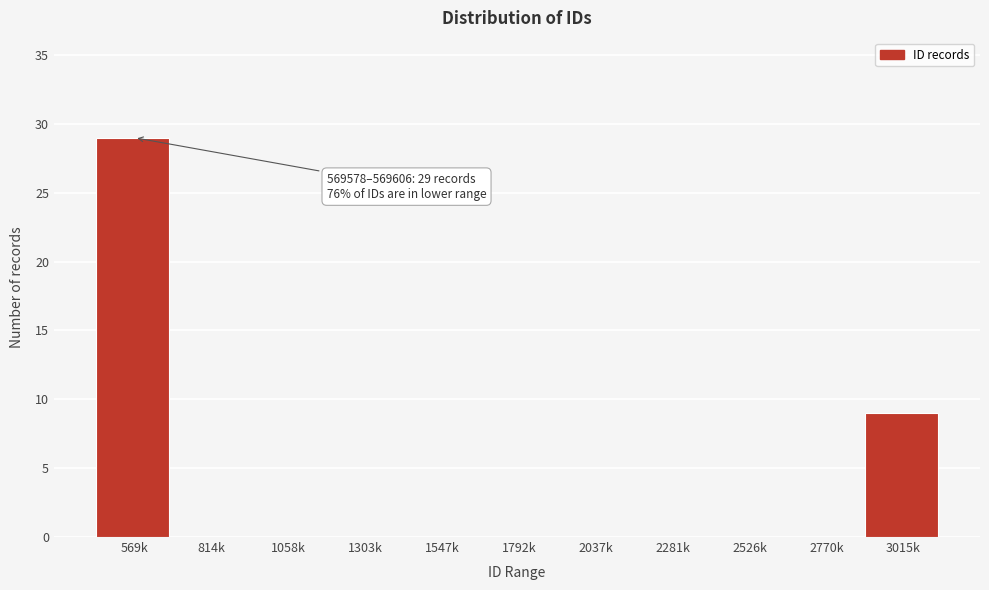

Reading left to right, what are all the values shown in this chart?

569k=29	814k=0	1058k=0	1303k=0	1547k=0	1792k=0	2037k=0	2281k=0	2526k=0	2770k=0	3015k=9